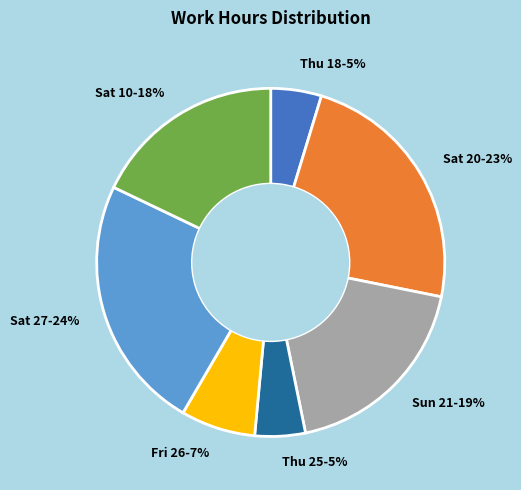

To the nearest percent, what is the average slice percentage?

14%